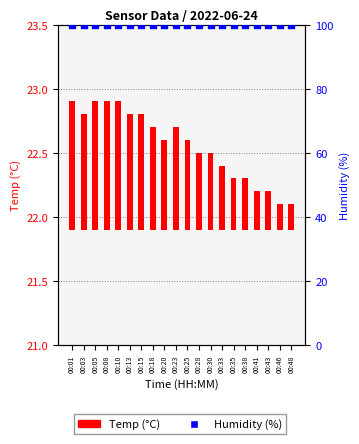

Which series contains the highest Y value?

Humidity (%)